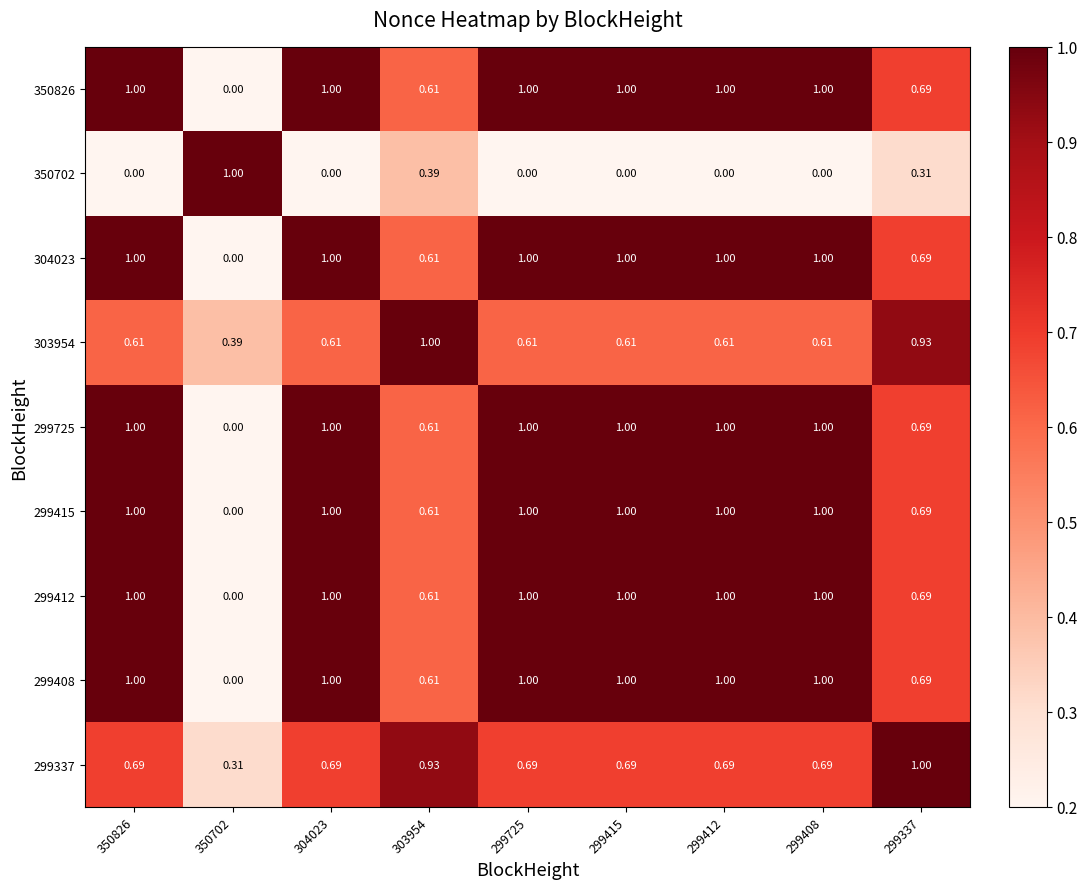

Is the value of 299408 at 299337 greater than the value of 299725 at 299725?

No